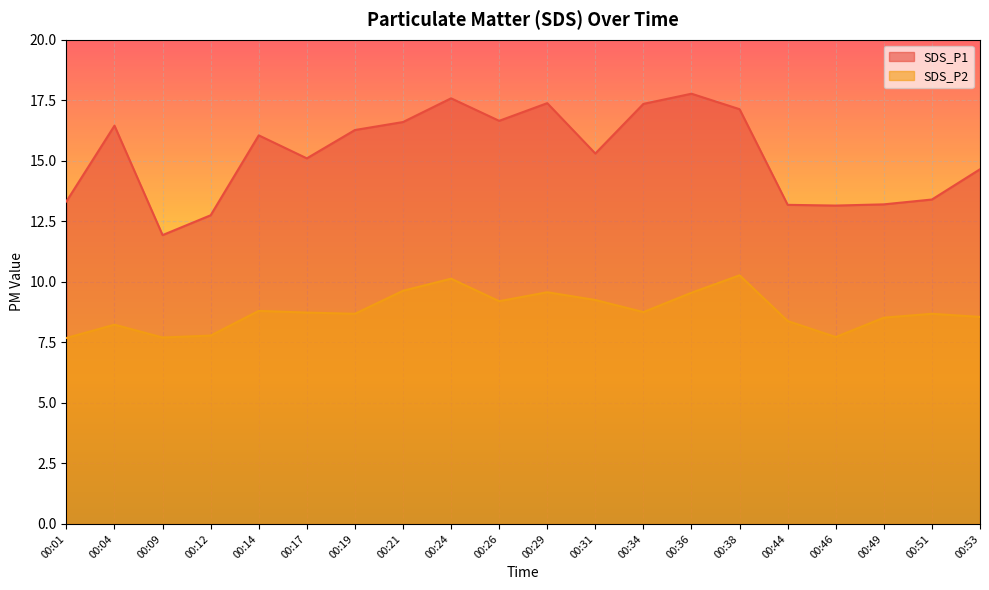

The SDS_P1 series shows 15.3 at 00:31. True or false?

True